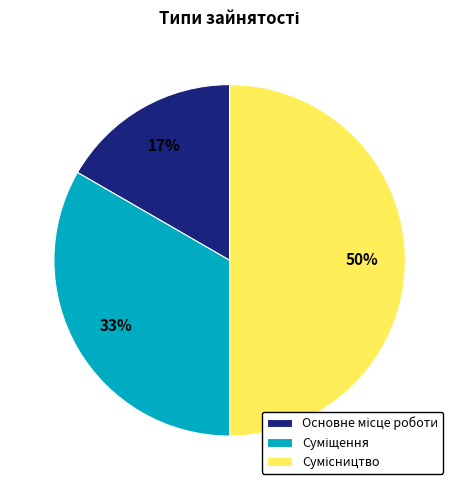

To the nearest percent, what is the average slice percentage?

33%